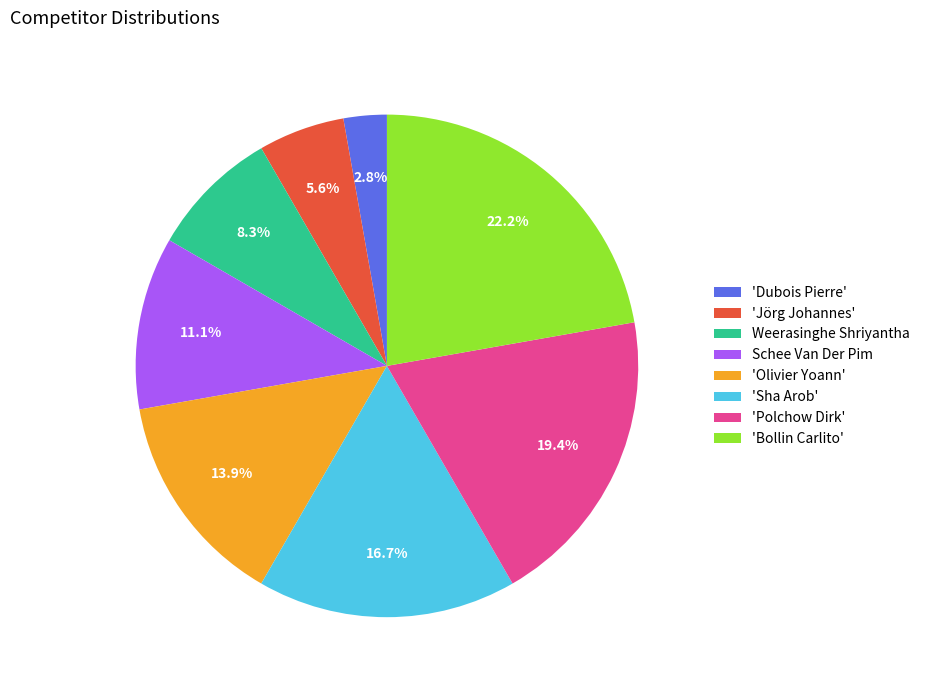

To the nearest percent, what portion does Weerasinghe Shriyantha represent?

8%